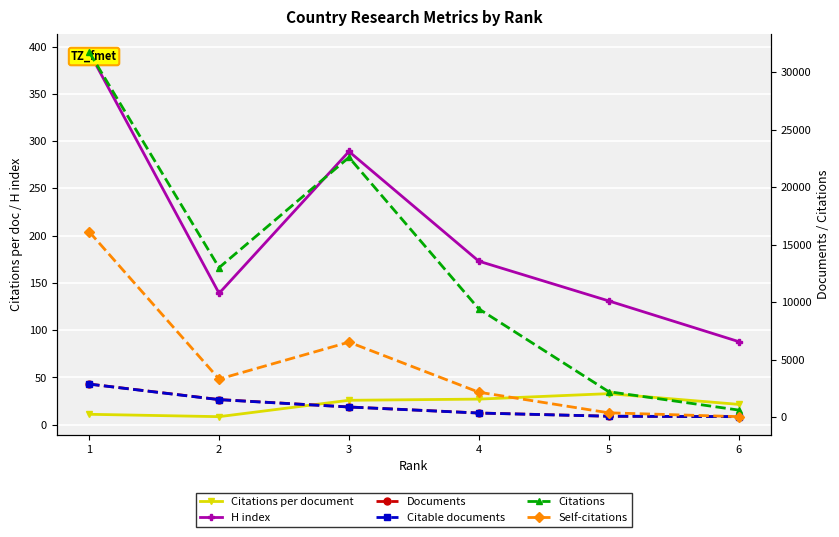

True or false: Citations has more than 0 interior local peaks.

True